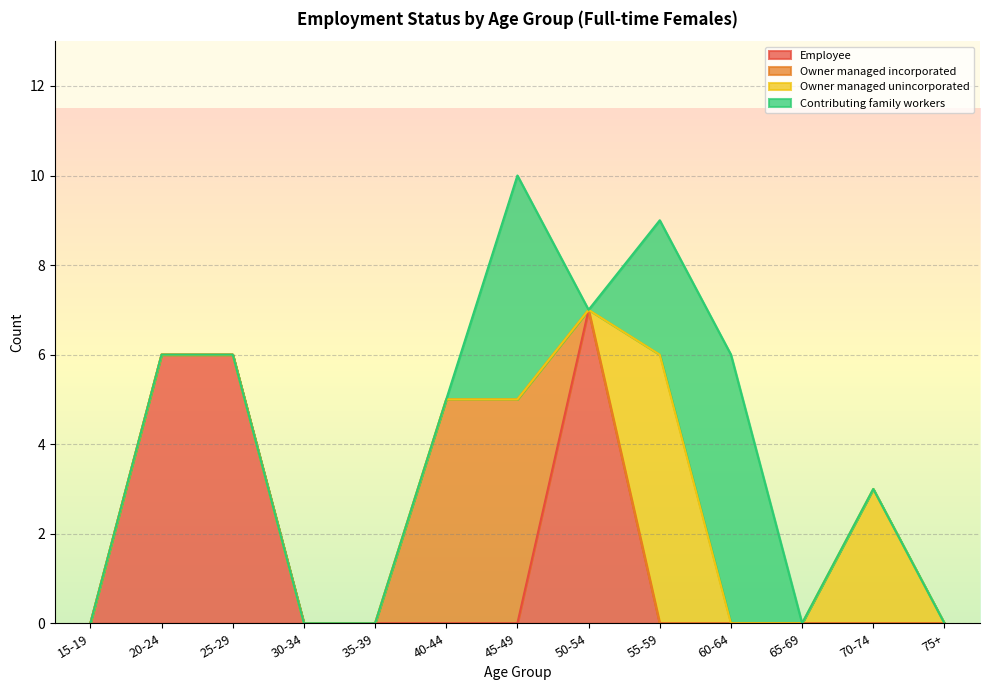

Which series changed the most between 65-69 and 70-74?

Owner managed unincorporated